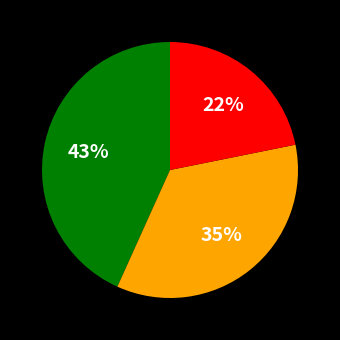

Does any single category account for the majority?

No